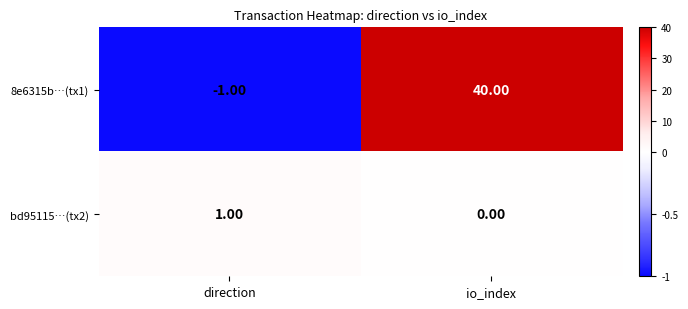

Which series has the largest total across all categories?

8e6315b…(tx1)